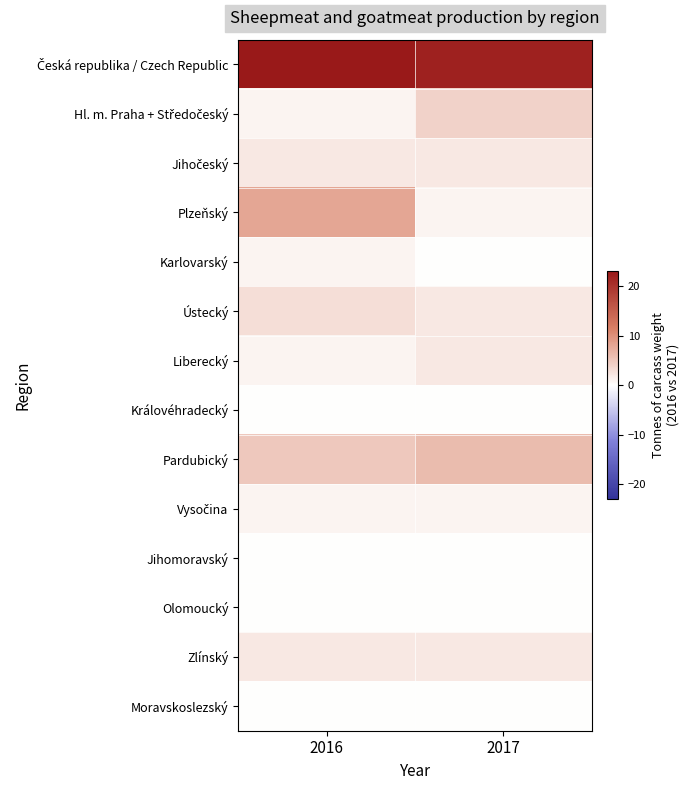

At which category is the sum across all series the highest?

2016